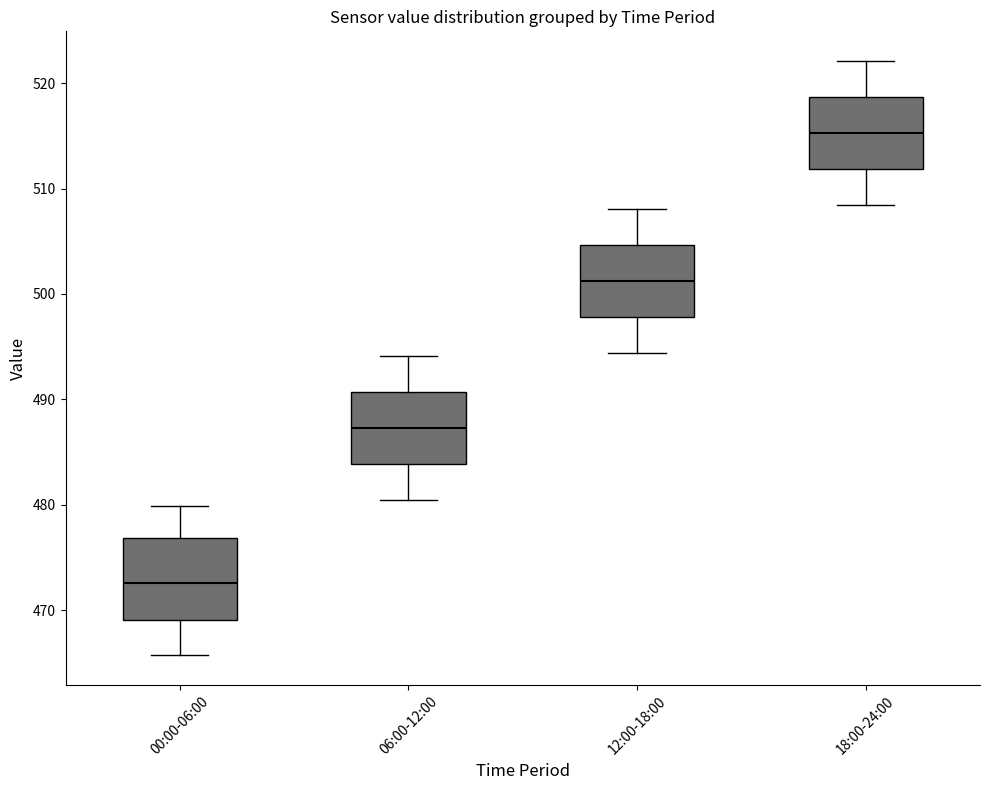

Where does the upper whisker of the box for 00:00-06:00 end on the y-axis? The values are not printed on the chart, so give them approximately, as read against the axis.

480